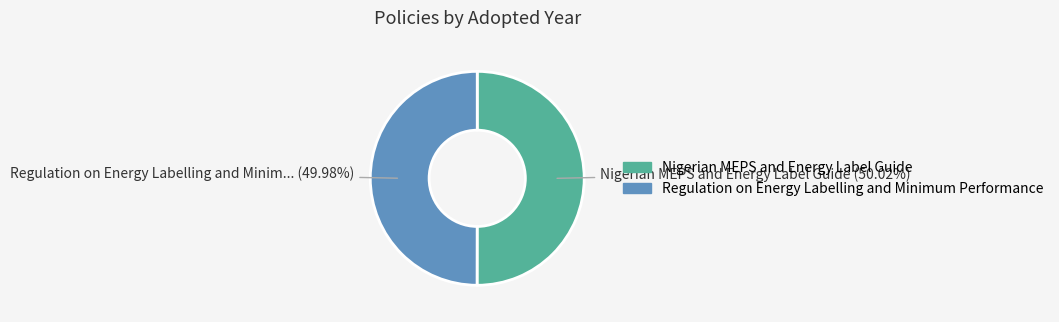

Is there a majority slice in this chart?

Yes